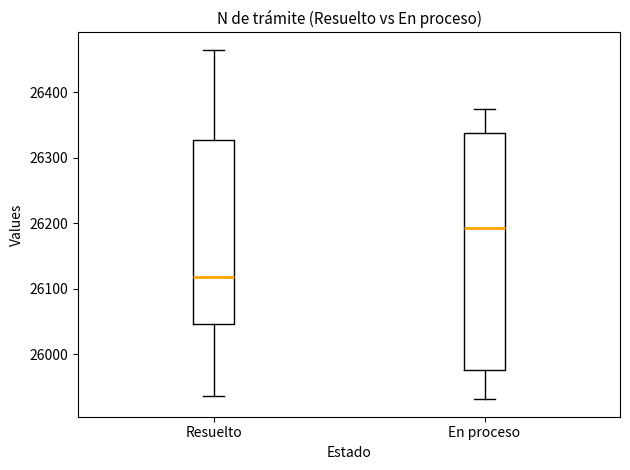

Reading left to right, transcribe this box plot: for each box, give where its median line is, the range the box spans, and where its two whiskers end, as read against the y-axis. The values are not printed on the chart, so give them approximately, as read against the axis.

Resuelto: median 26120, box 26050 to 26330, whiskers 25940 to 26470
En proceso: median 26190, box 25980 to 26340, whiskers 25930 to 26370